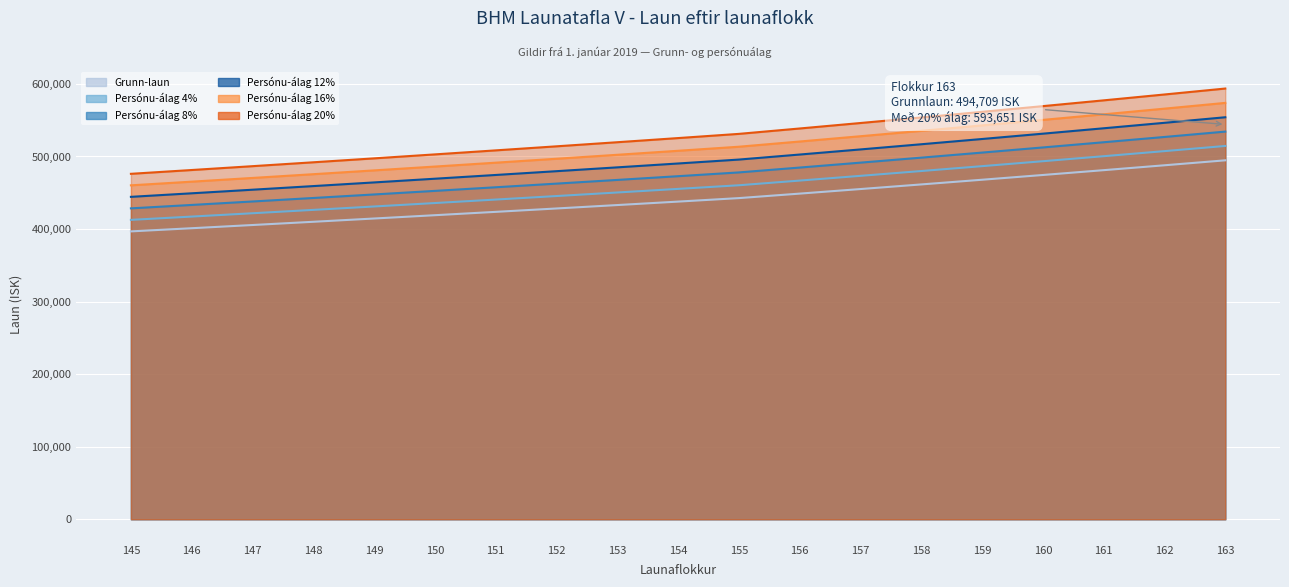

Reading right to left, list all the values displayed in this chart.

Grunn-laun: 494709	487879	481143	474500	467949	461488	455116	448832	442635	437819	433055	428344	423684	419073	414514	410004	405543	401130	396766
Persónu-álag 4%: 514497	507394	500389	493480	486667	479948	473321	466785	460341	455332	450377	445478	440631	435835	431095	426404	421765	417176	412637
Persónu-álag 8%: 534286	526909	519634	512460	505385	498407	491525	484739	478046	472844	467699	462611	457579	452599	447675	442804	437987	433220	428507
Persónu-álag 12%: 554074	546424	538880	531440	524103	516867	509730	502692	495752	490357	485022	479746	474526	469361	464256	459204	454208	449266	444378
Persónu-álag 16%: 573862	565940	558126	550420	542821	535326	527935	520645	513457	507870	502344	496879	491473	486125	480837	475605	470430	465311	460249
Persónu-álag 20%: 593651	585455	577372	569400	561539	553786	546139	538598	531163	525383	519666	514013	508421	502887	497417	492005	486652	481356	476120